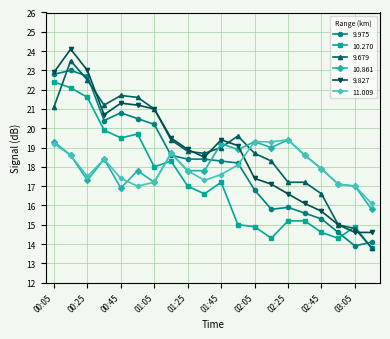

Is this an area chart (filled region under the line)?

No